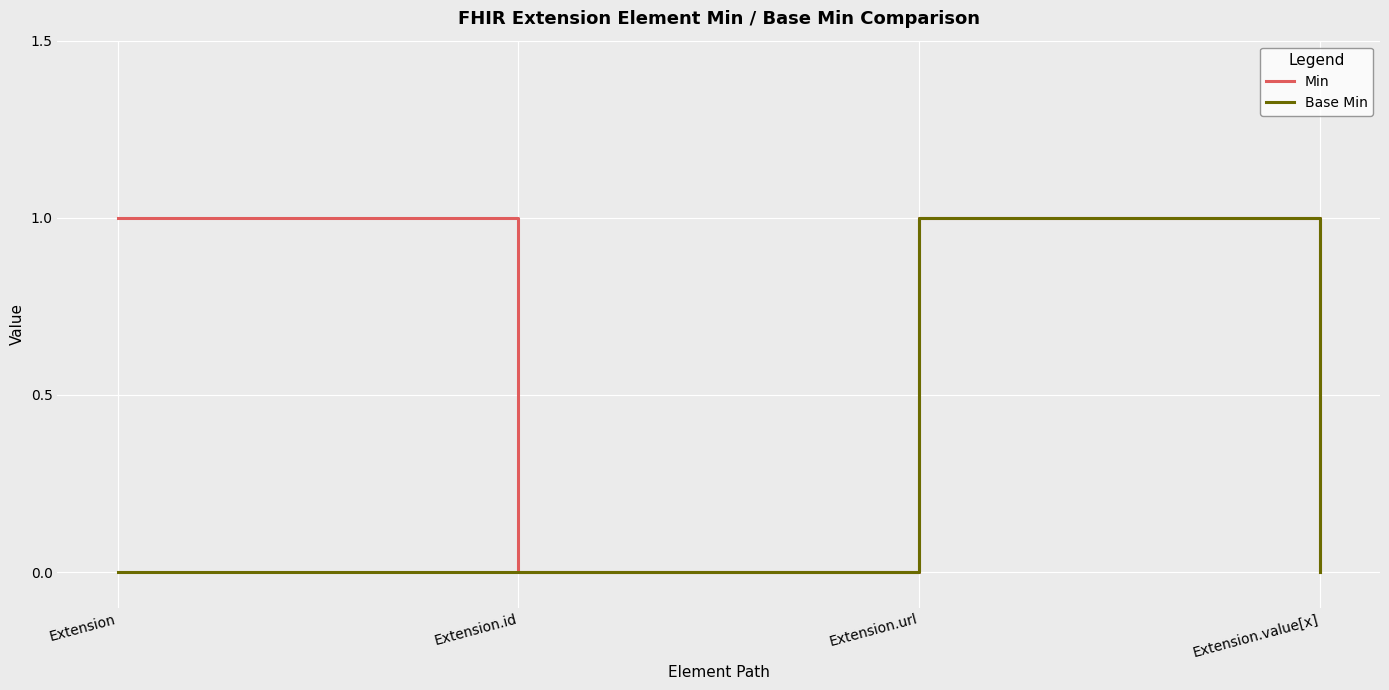

Where is the first local minimum for Min?

Extension.id